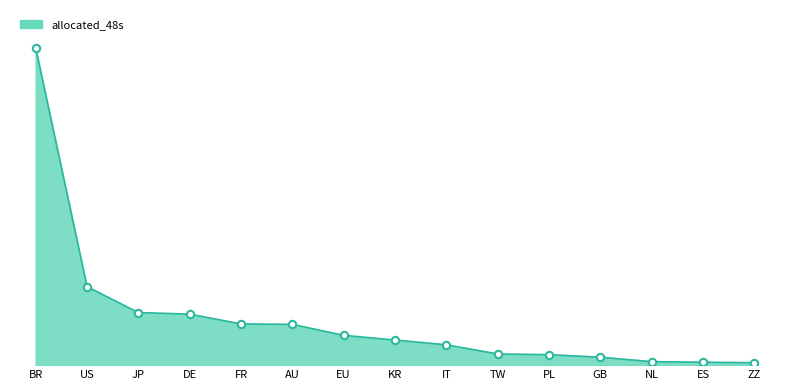

What is the change in value from BR to JP?

-3593265075